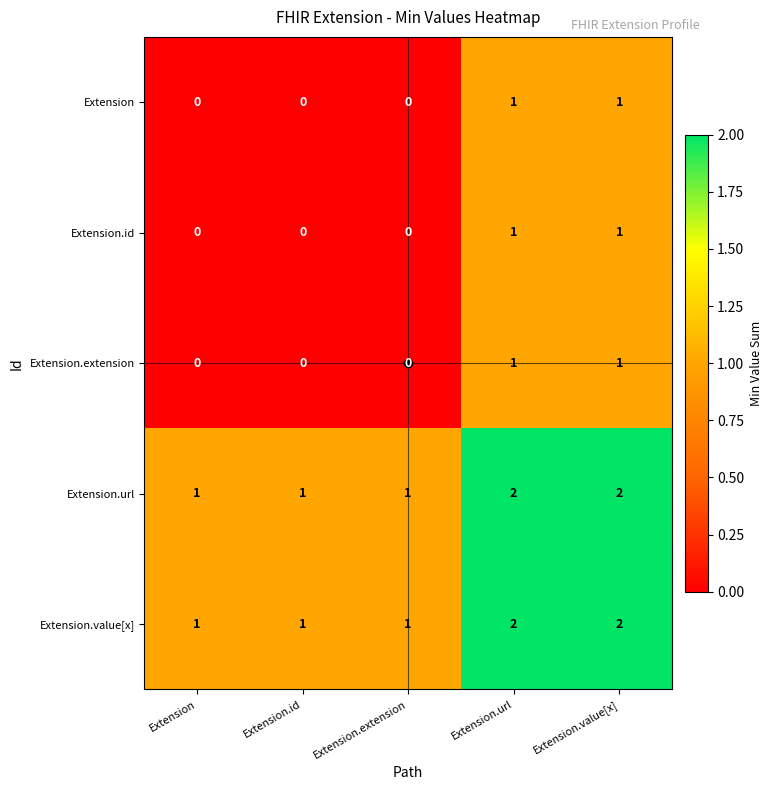

What is the sum of all Extension.value[x] values?

7